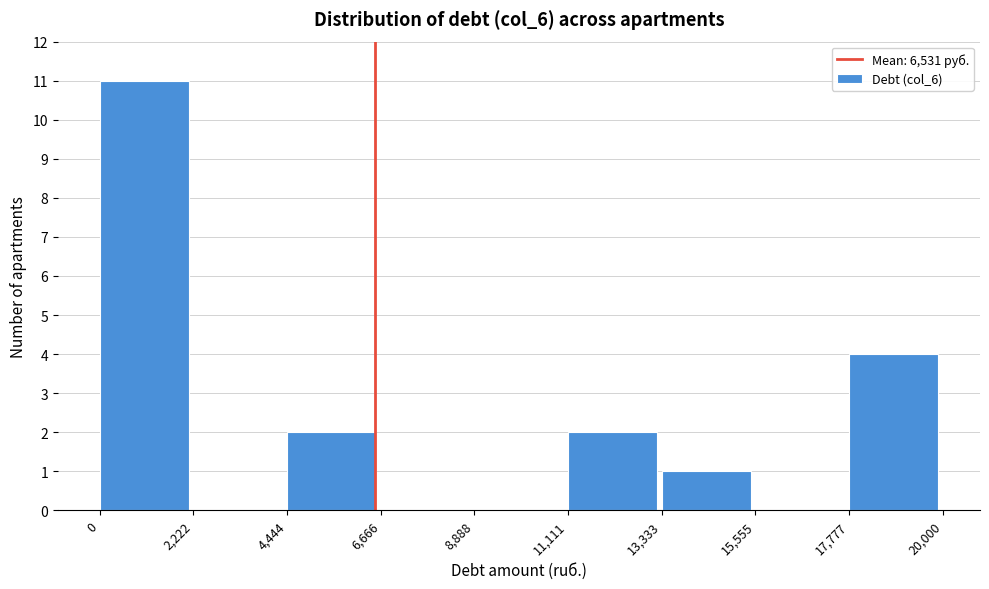

Over which range of the x-axis is the bar tallest?

0 to 2,222